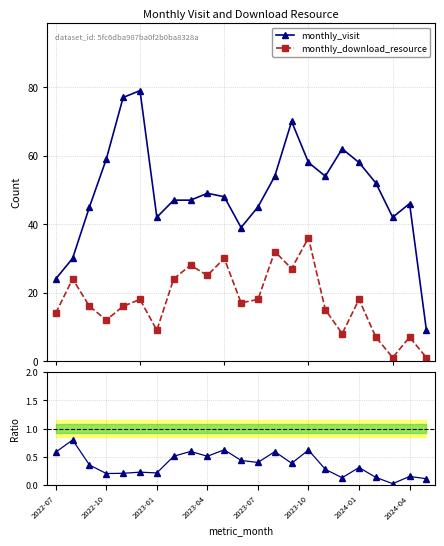

True or false: monthly_download_resource and monthly_visit cross at least once.

False